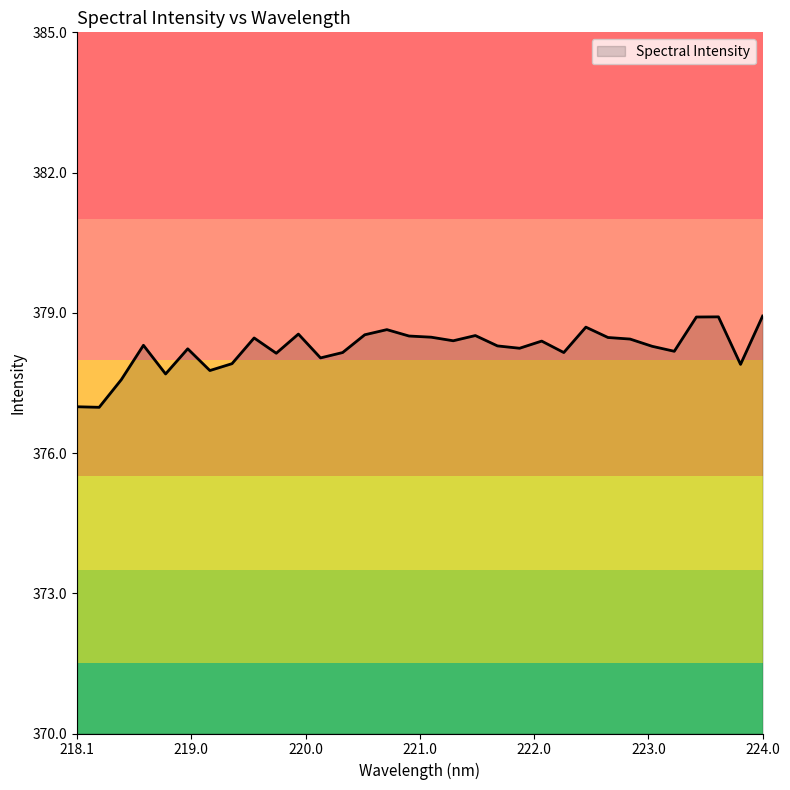

What is the difference between the maximum and minimum values?

2.0